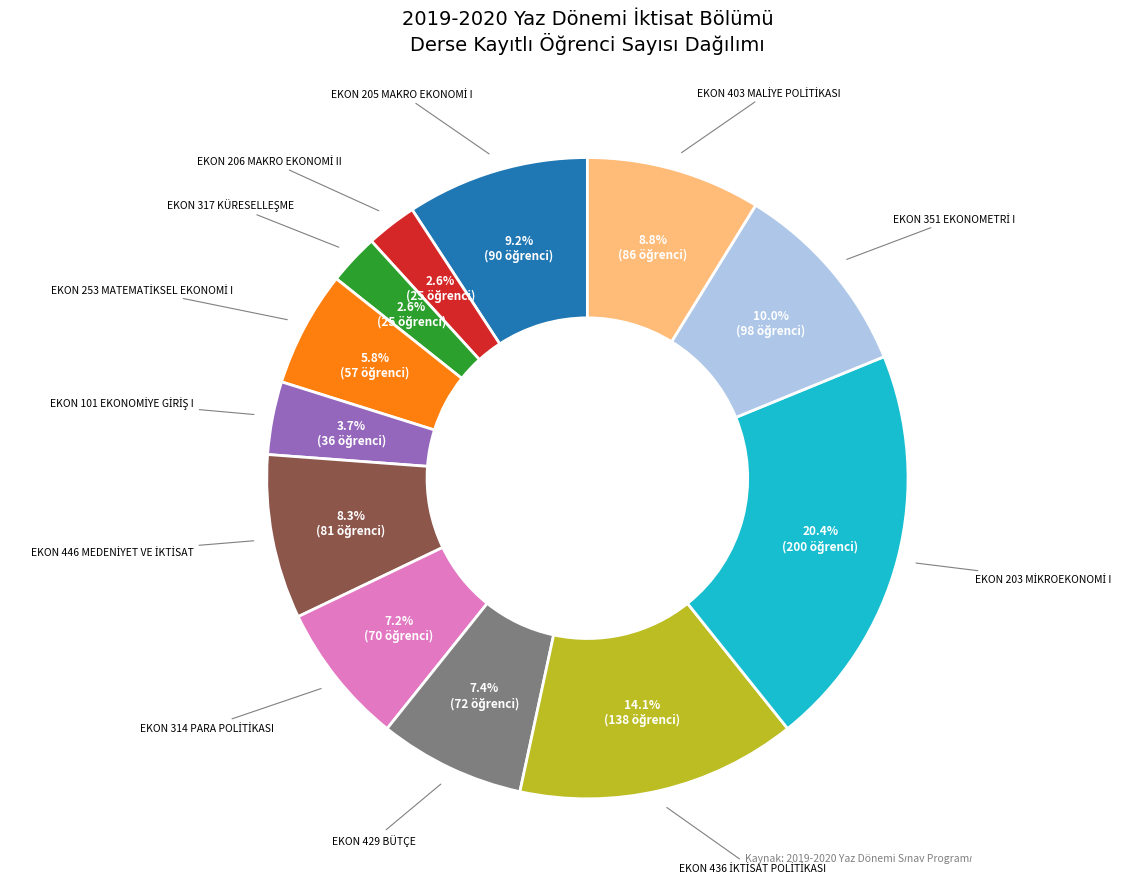

Is there any slice that represents more than half of the pie?

No